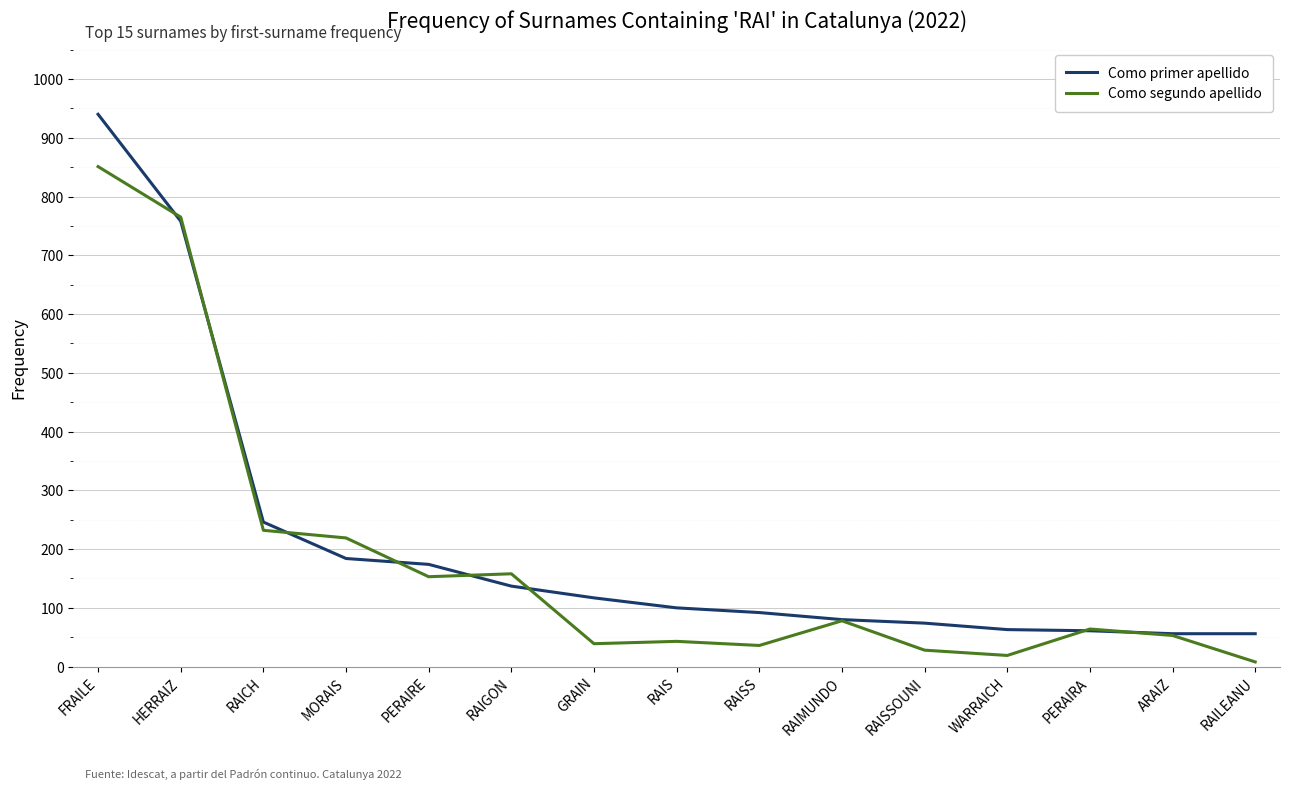

What is the total value across all series at RAIS?

143